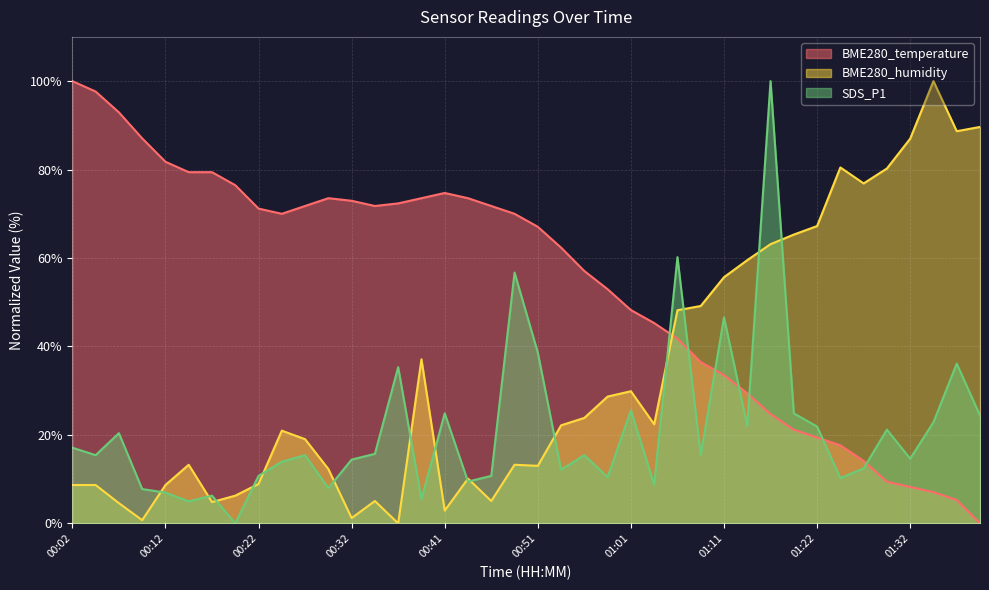

At which label is BME280_humidity closest to 50?

01:09